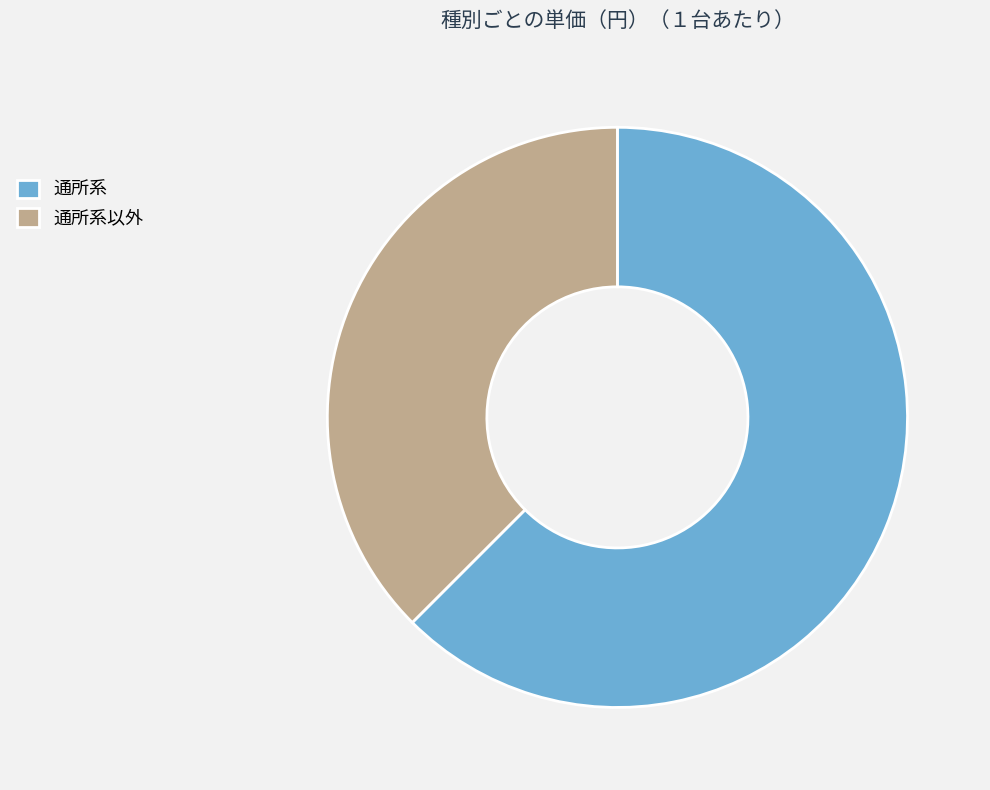

Which category has the smallest portion of the pie?

通所系以外